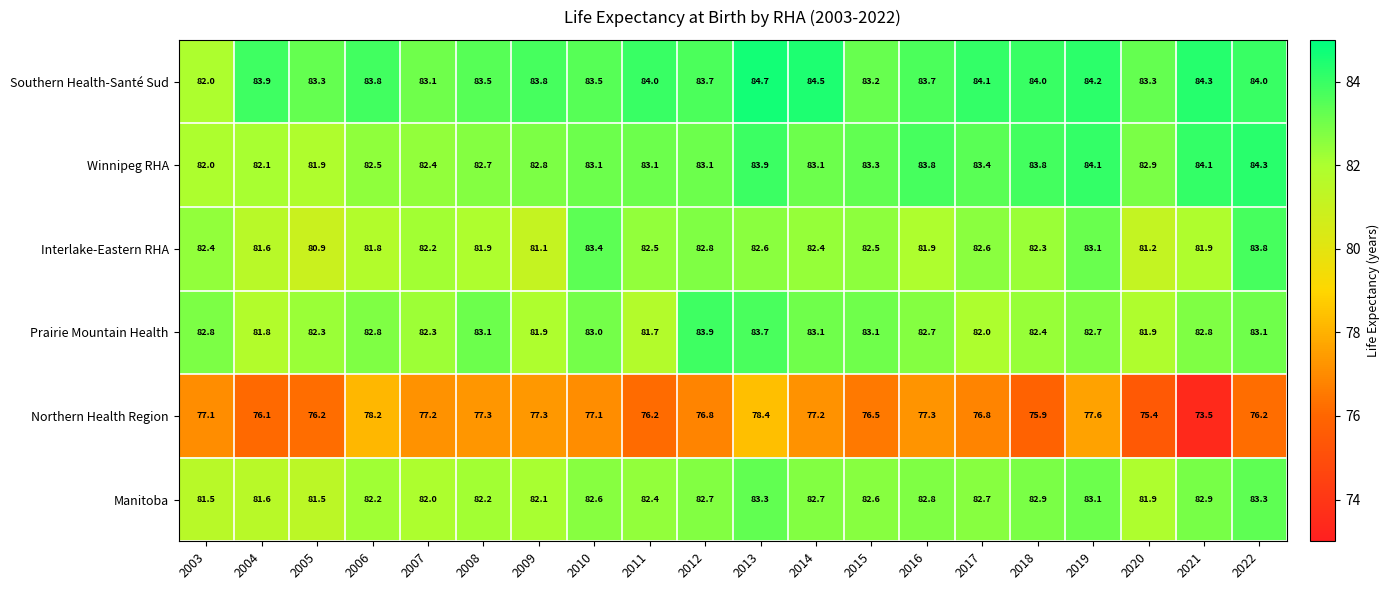

Which series changed the most between 2017 and 2018?

Northern Health Region